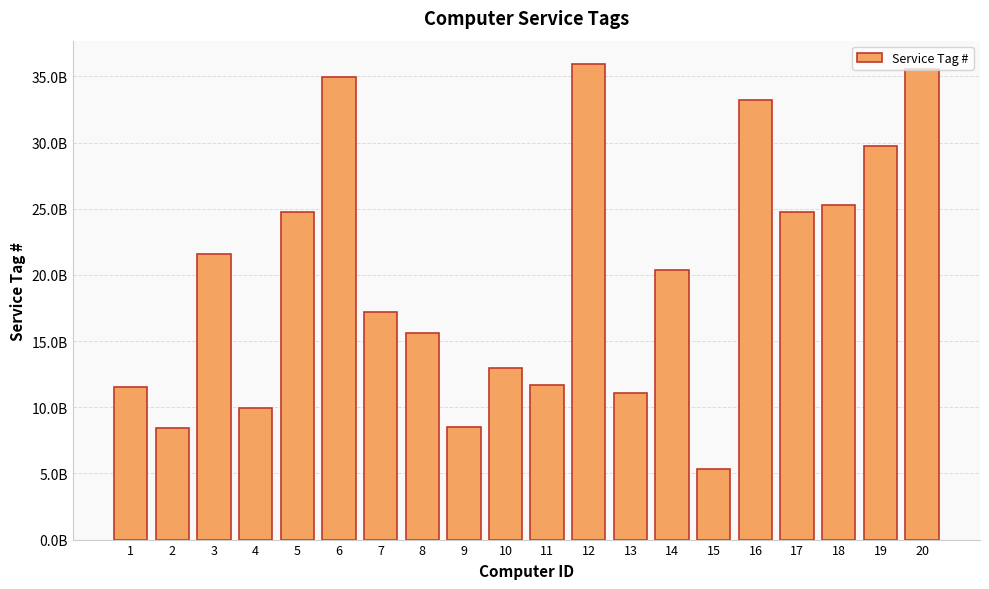

The value at 19 is 29724014593. True or false?

True